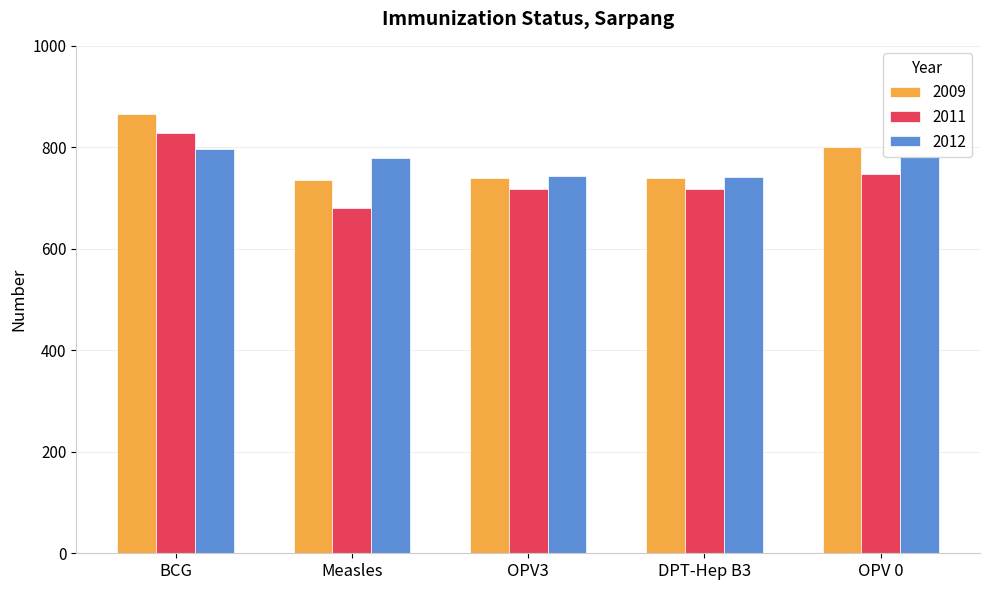

At which category is the sum across all series the highest?

BCG